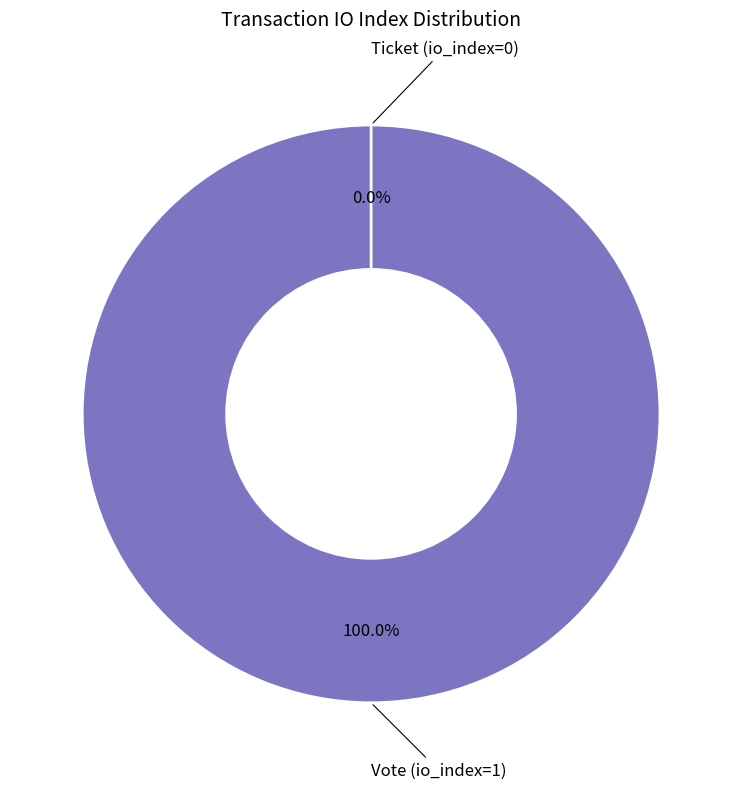

The Ticket (io_index=0) slice represents 9% of the pie. True or false?

False